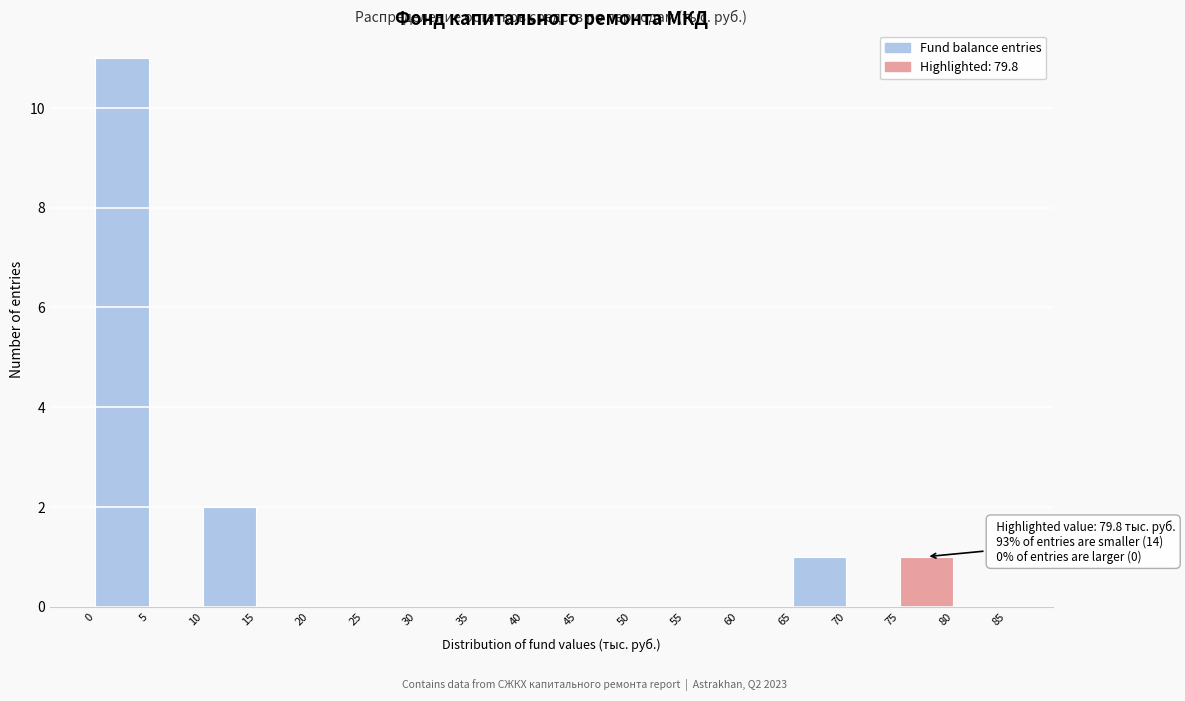

Over which range of the x-axis is the bar tallest?

0 to 5